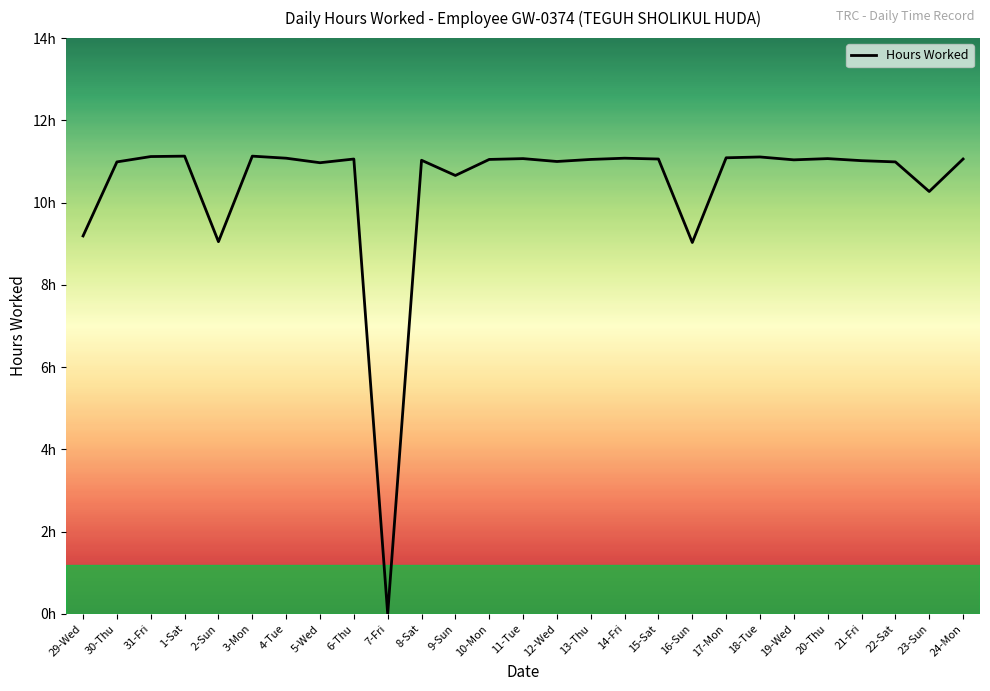

What is the label of the 2nd point from the left?

30-Thu